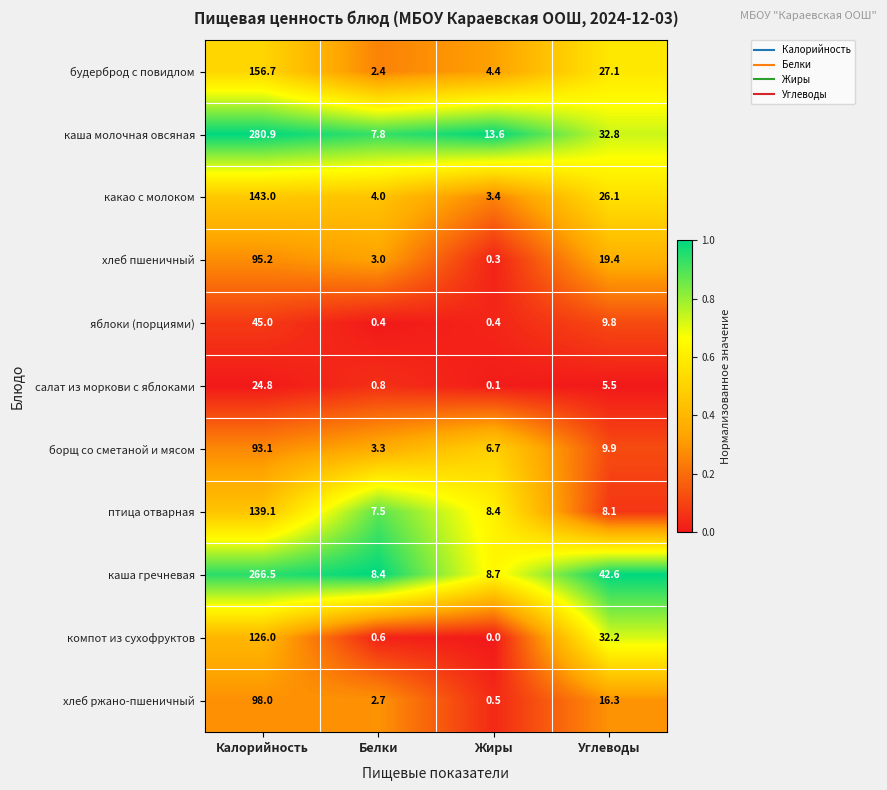

Which series has the largest range (max minus min)?

каша молочная овсяная